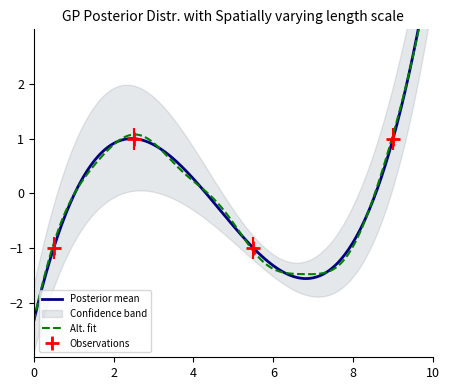

True or false: Observations has more than 1 interior local peaks.

False